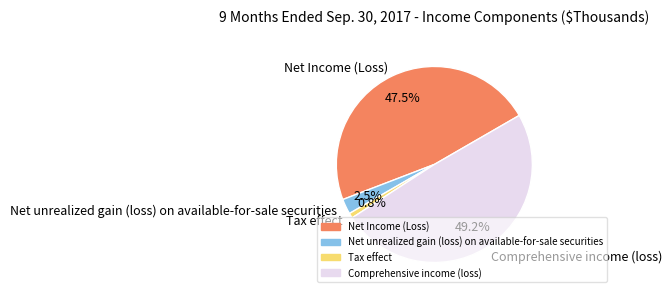

How much of the chart is everything except Net Income (Loss)?

52.5%